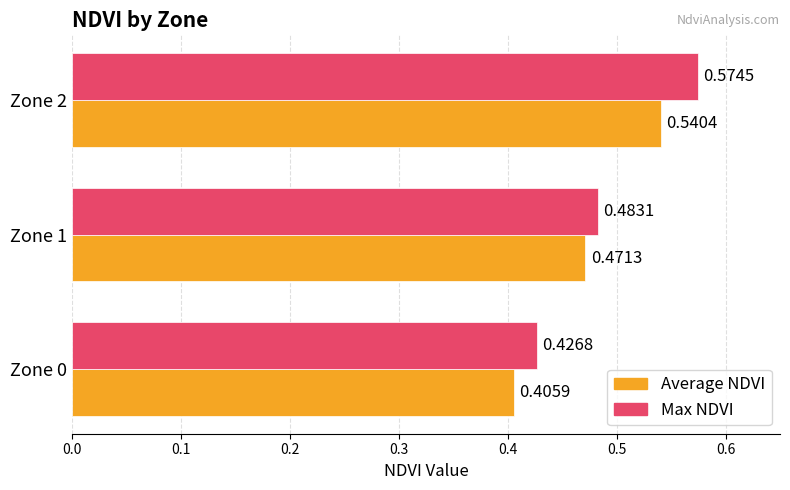

At how many categories does at least one series exceed 0?

3